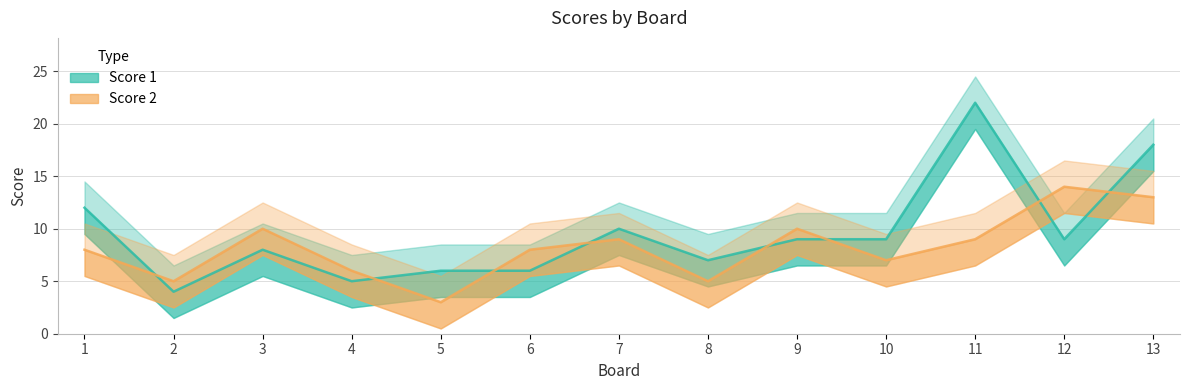

Where is the first local minimum for Score 1?

2